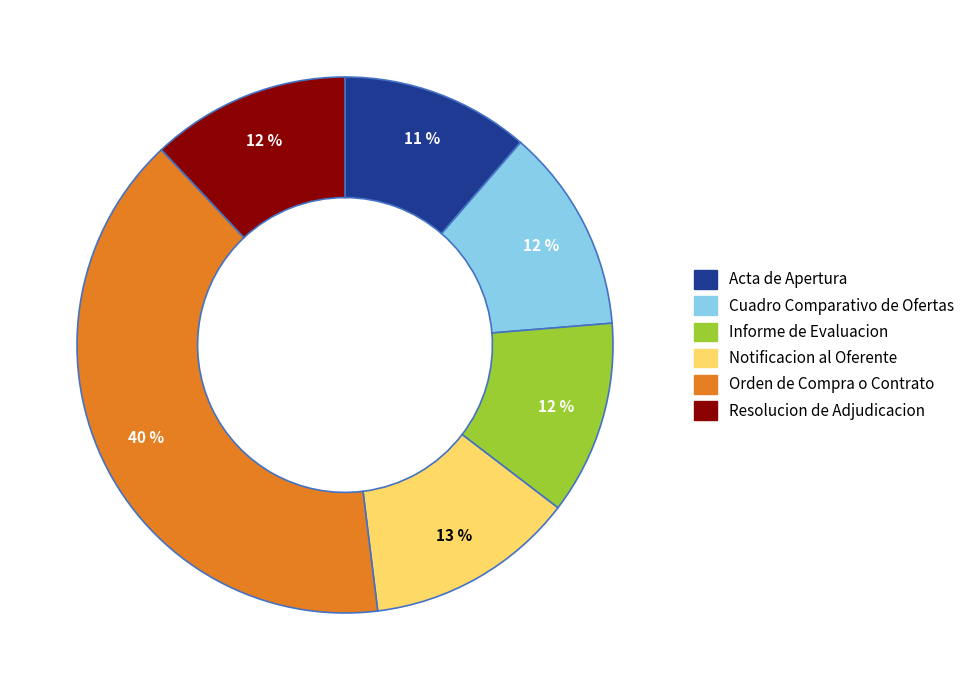

To the nearest percent, what is the difference between the largest and smallest slice percentages?

29%